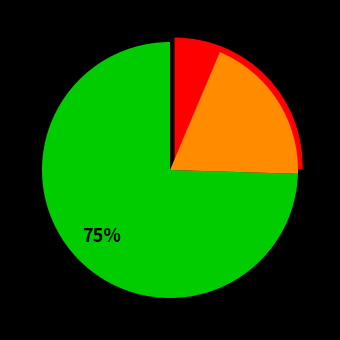

Combined, do 2018-02-24 and 2018-02-25 account for over 50%?

Yes